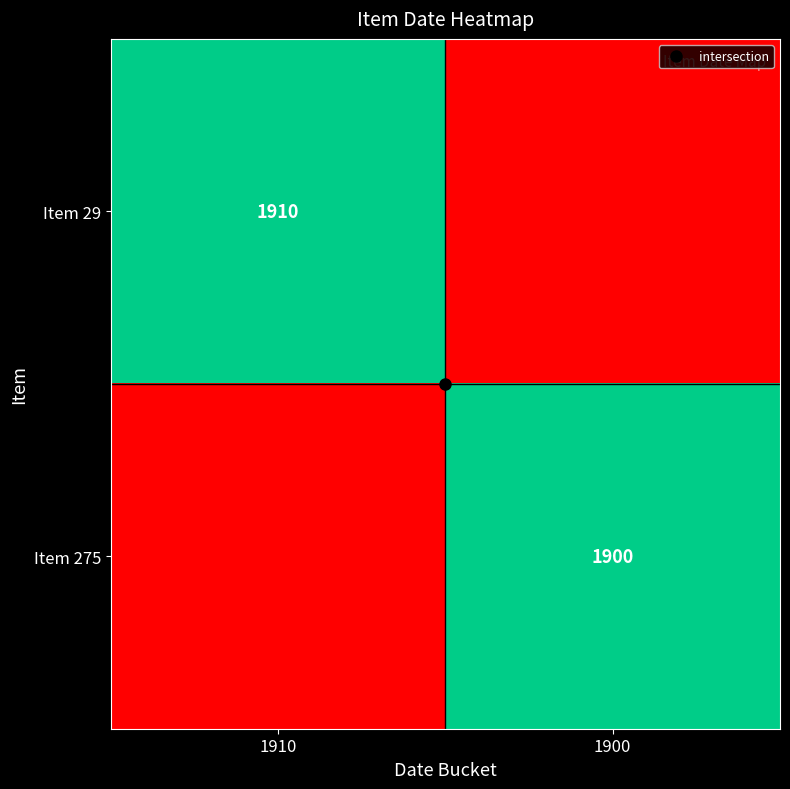

How many data points in Item 29 are less than 1910?

1